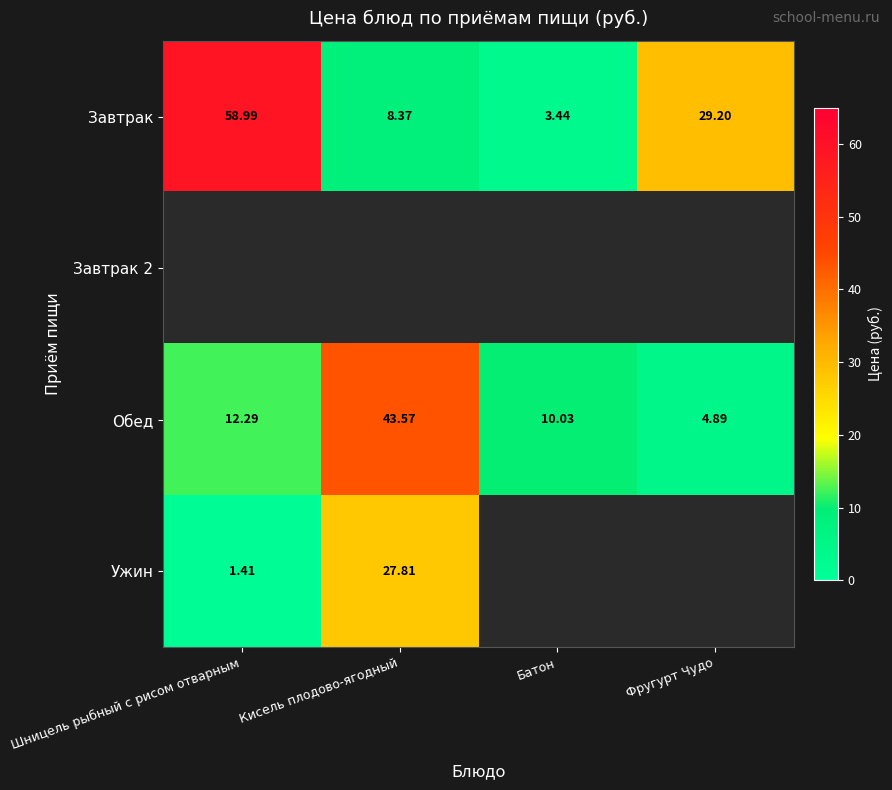

At which label is Завтрак closest to 31?

Фругурт Чудо